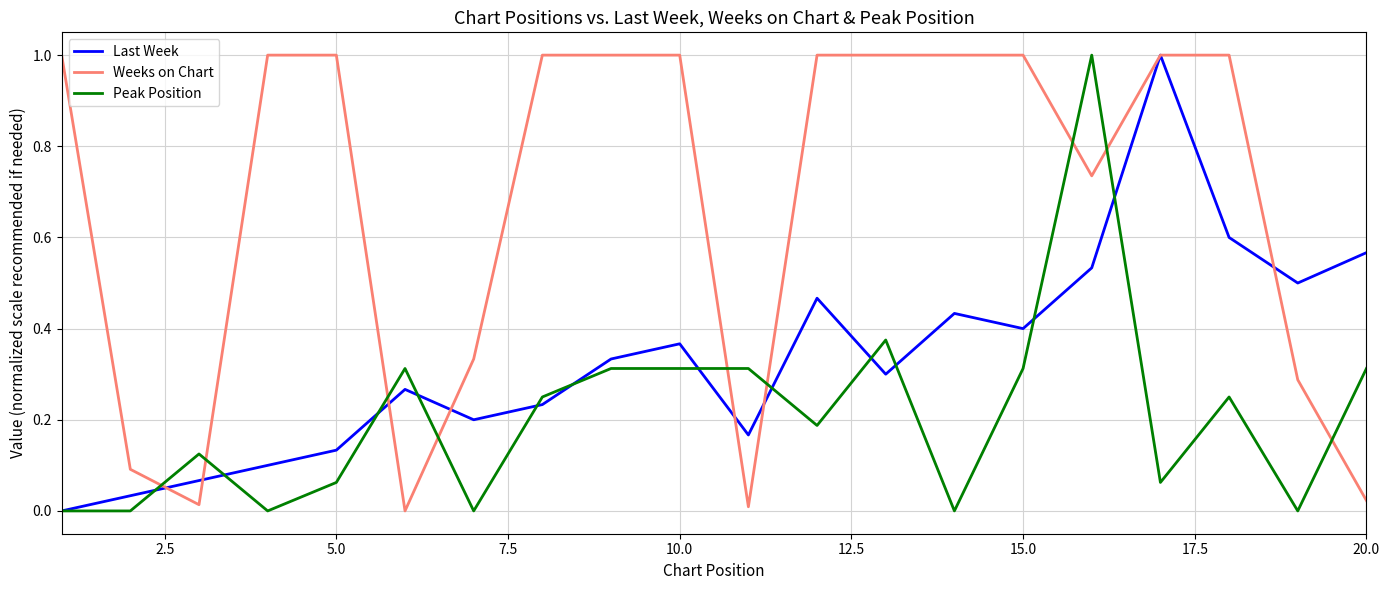

What is the greatest value displayed?

1.0